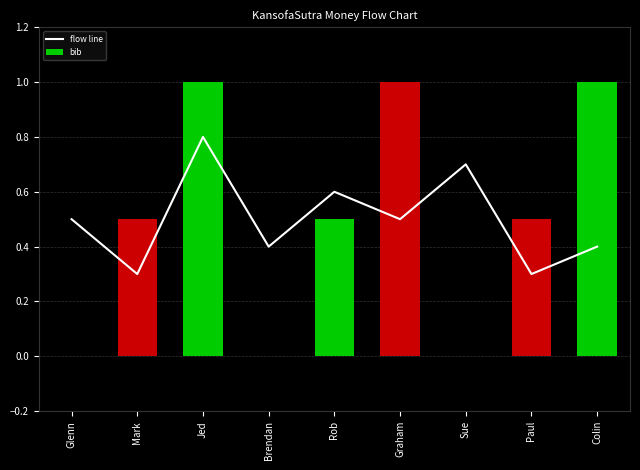

What is the sum of the flow line values at Paul and Mark?

0.6